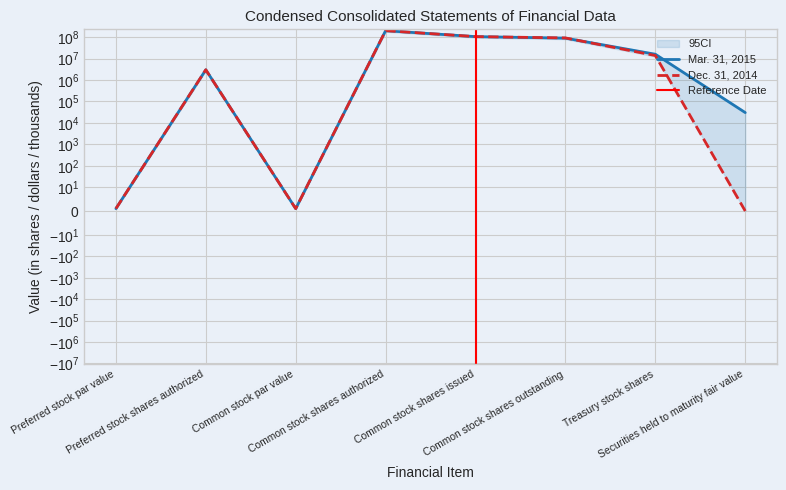

What are all the series names shown in the legend?

Mar. 31, 2015, Dec. 31, 2014